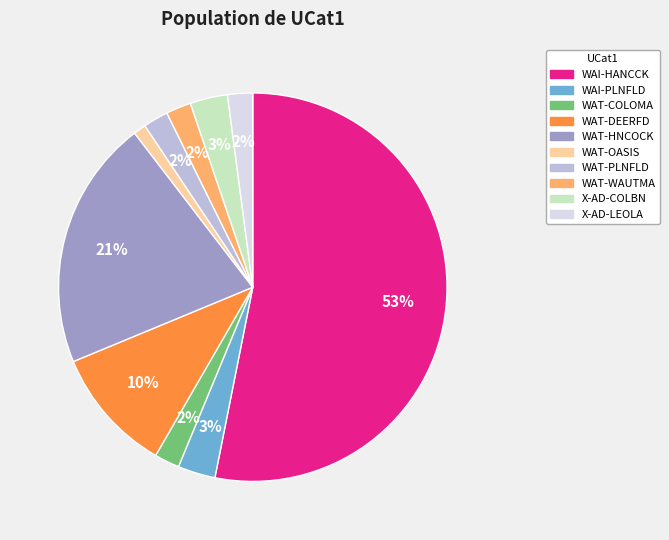

The WAT-OASIS slice represents 14% of the pie. True or false?

False